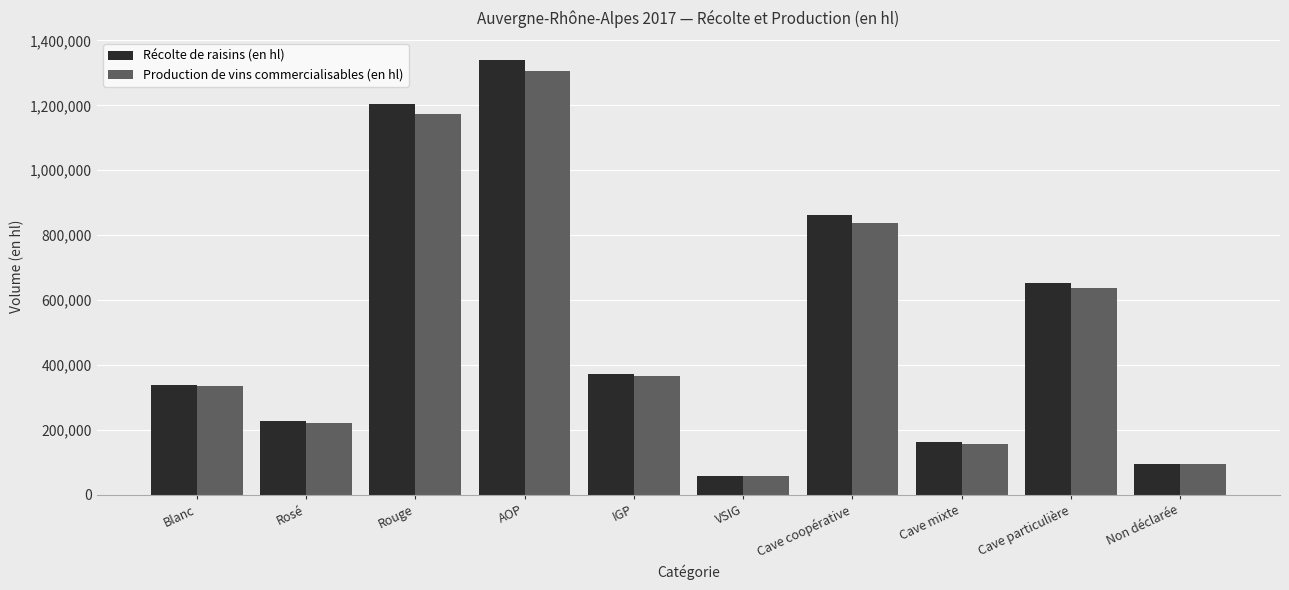

How many groups of bars are there?

10